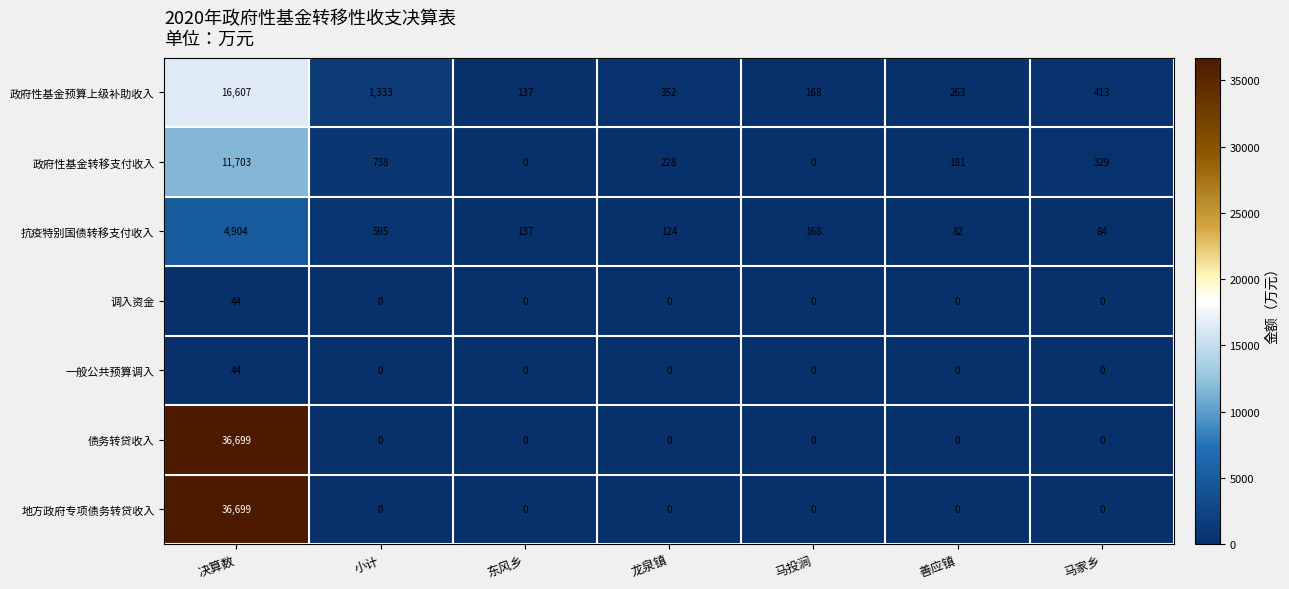

What is the spread (max minus min) of values at 小计?

1333